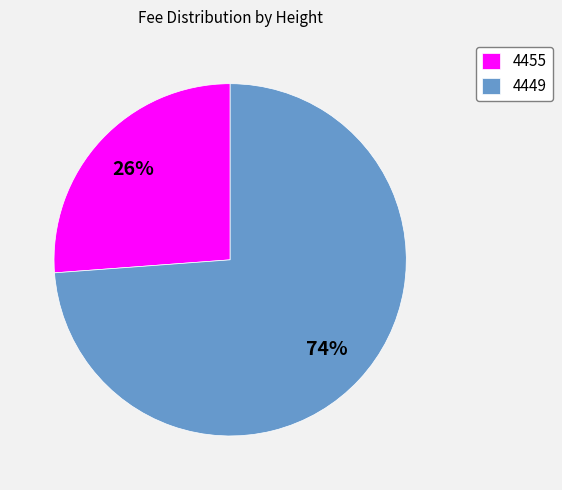

Which slice is the smallest?

4455